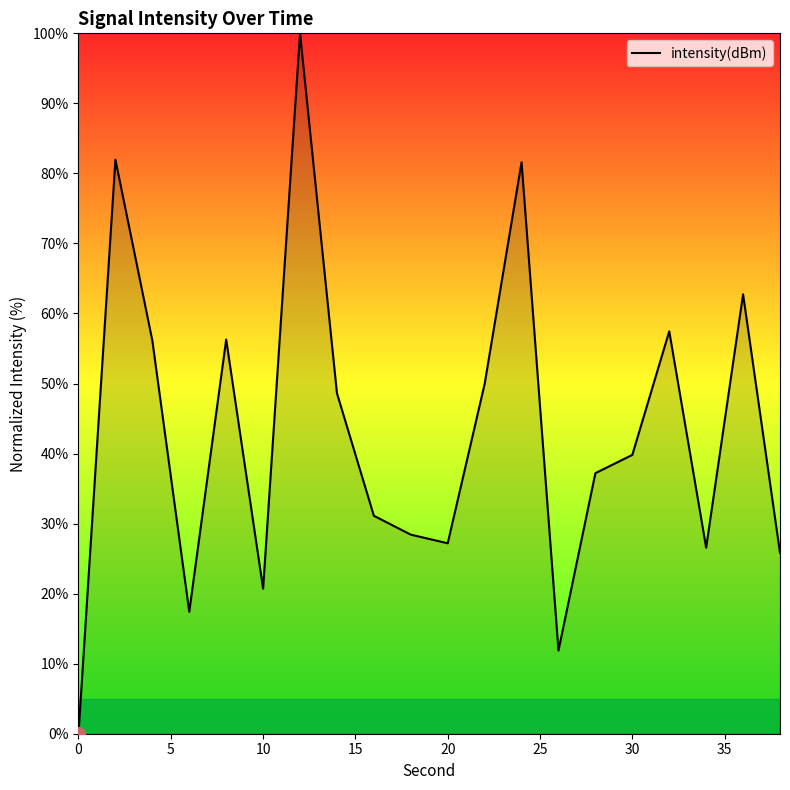

How many categories are shown in the chart?

20